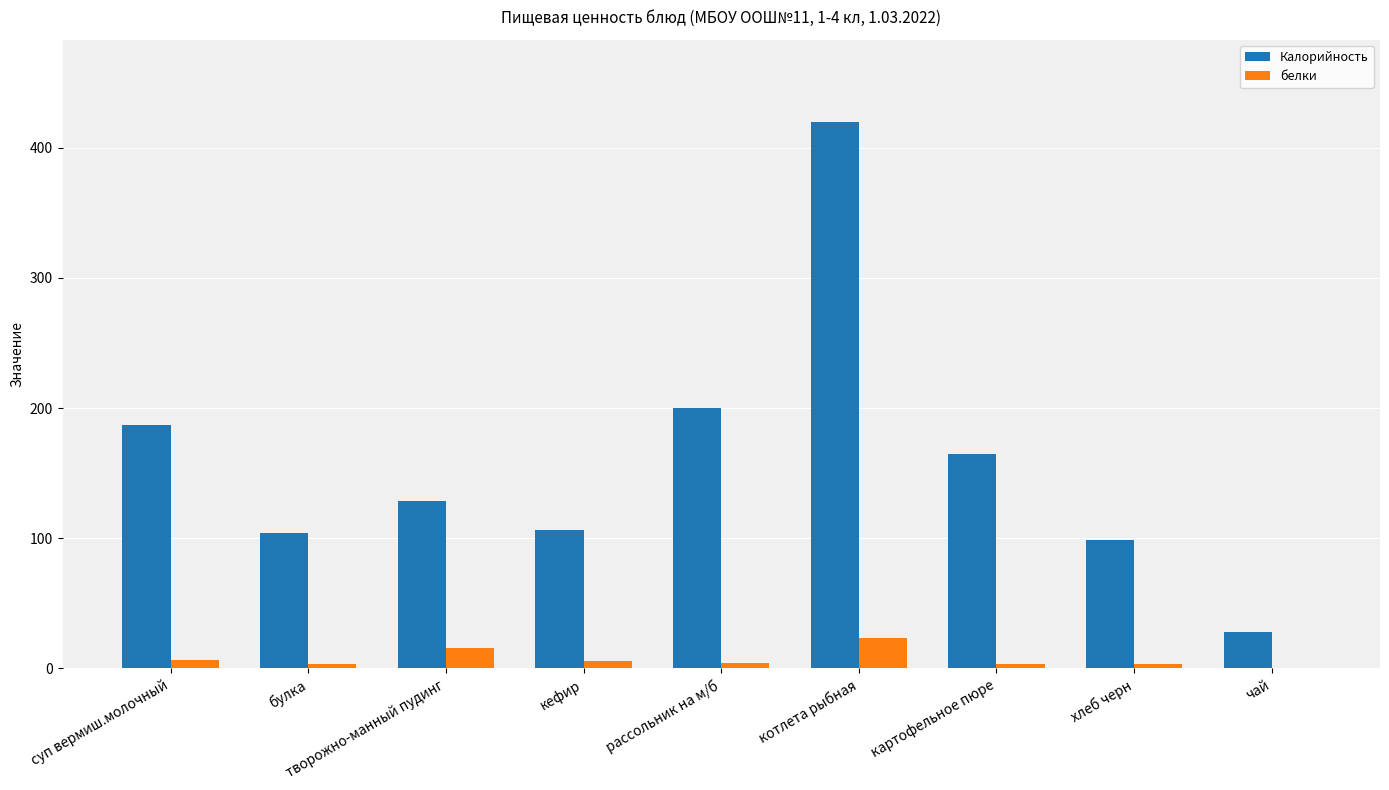

What is the sum of all Калорийность values?

1436.8